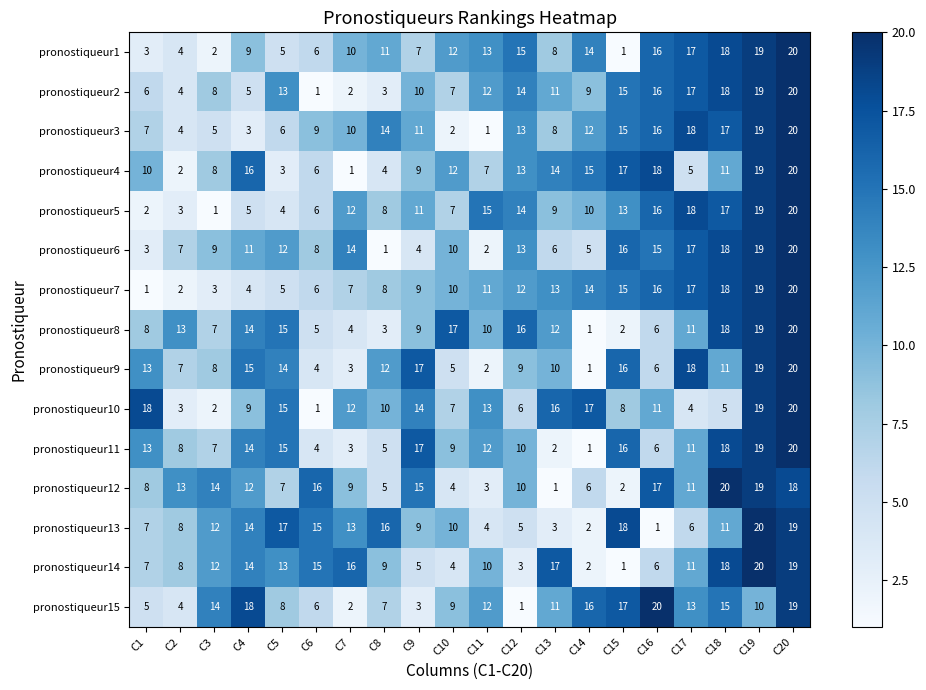

What is the difference between the highest and lowest values at C13?

16